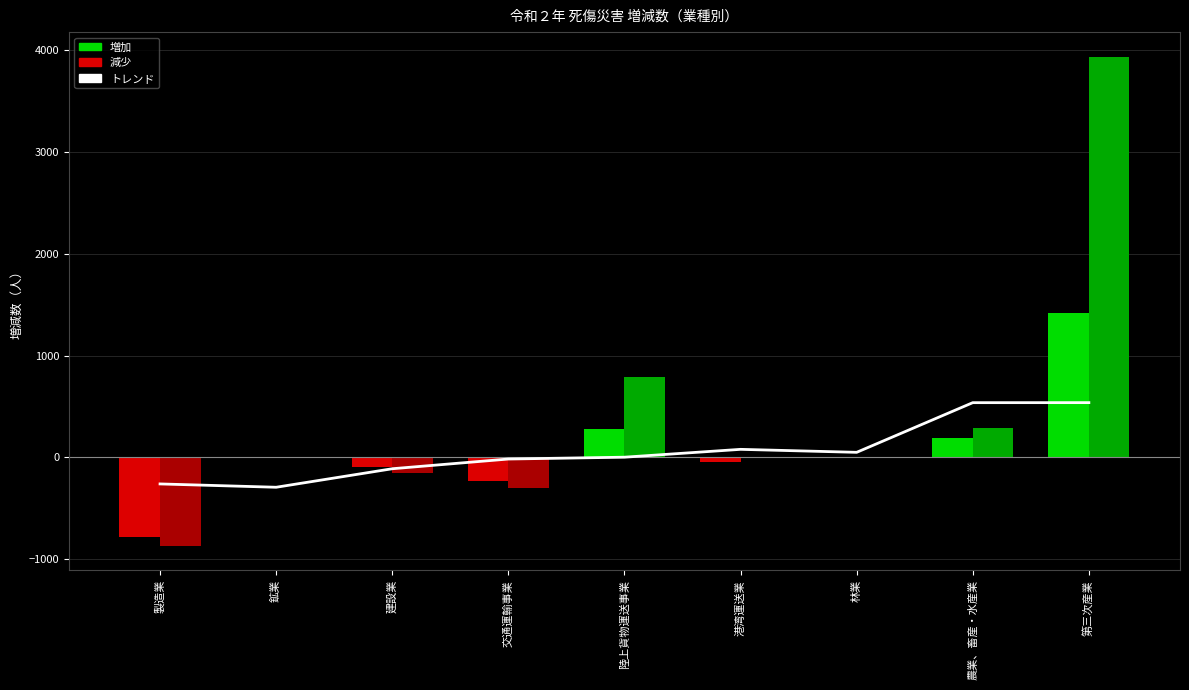

Which has a higher value, 鉱業 or 建設業?

建設業